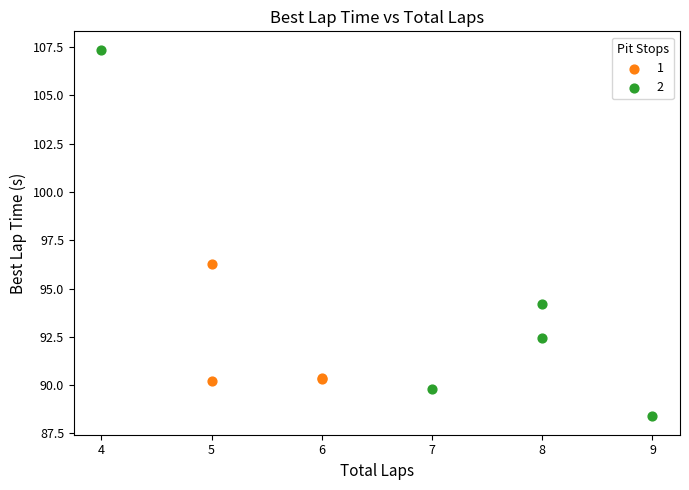

What are all the series names shown in the legend?

1, 2